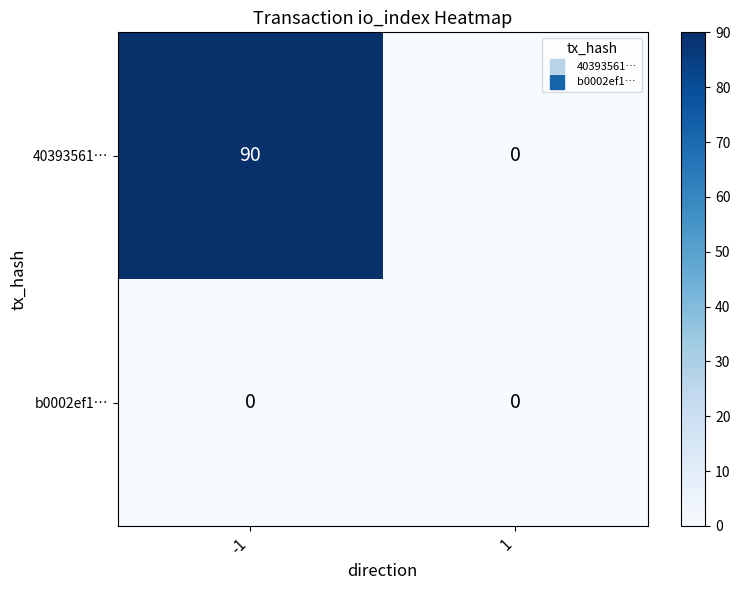

At how many categories does at least one series exceed 59?

1